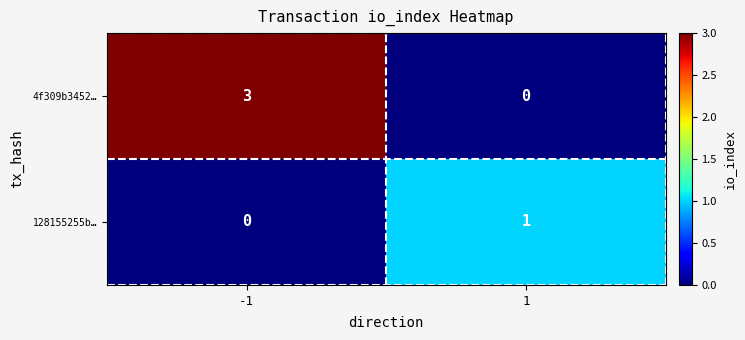

Which series has the largest total across all categories?

4f309b3452…